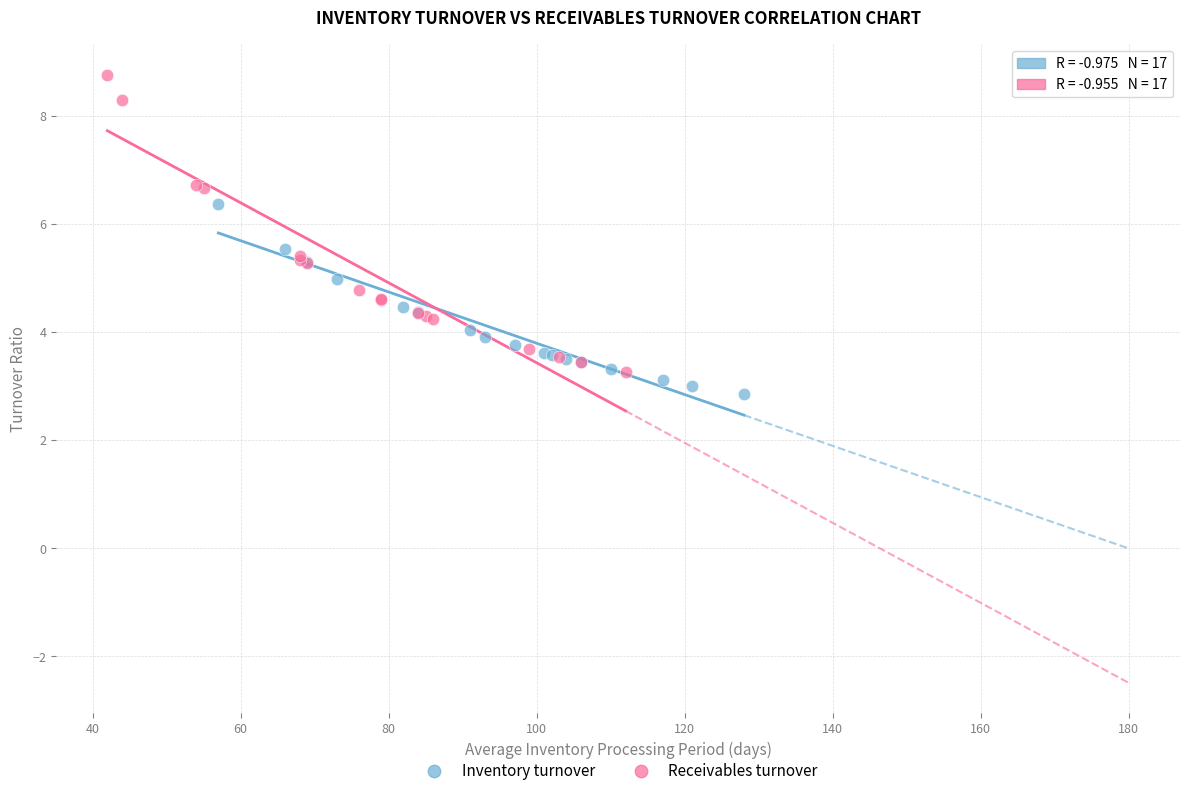

What are all the series names shown in the legend?

Inventory turnover, Receivables turnover